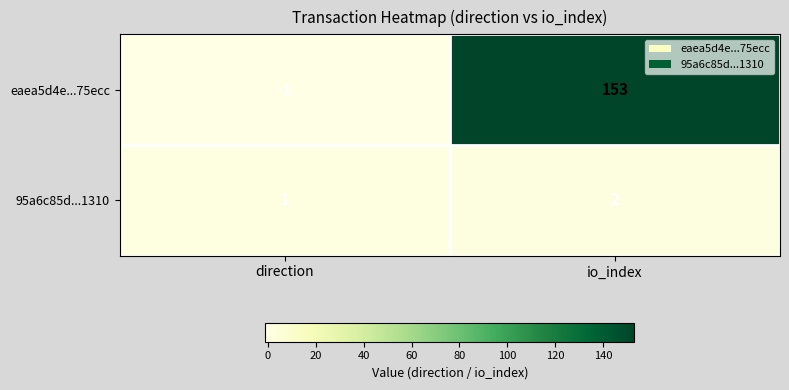

Between direction and io_index, which series saw the biggest shift?

eaea5d4e...75ecc